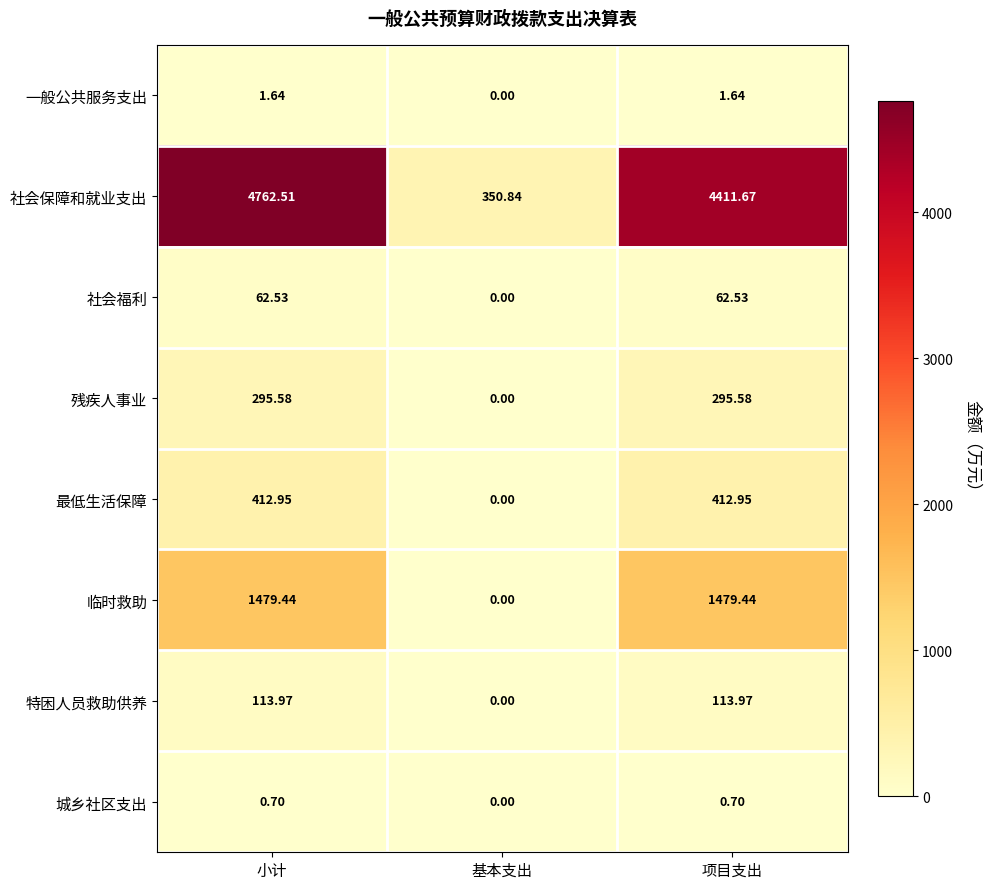

At which label is 一般公共服务支出 closest to 0?

基本支出